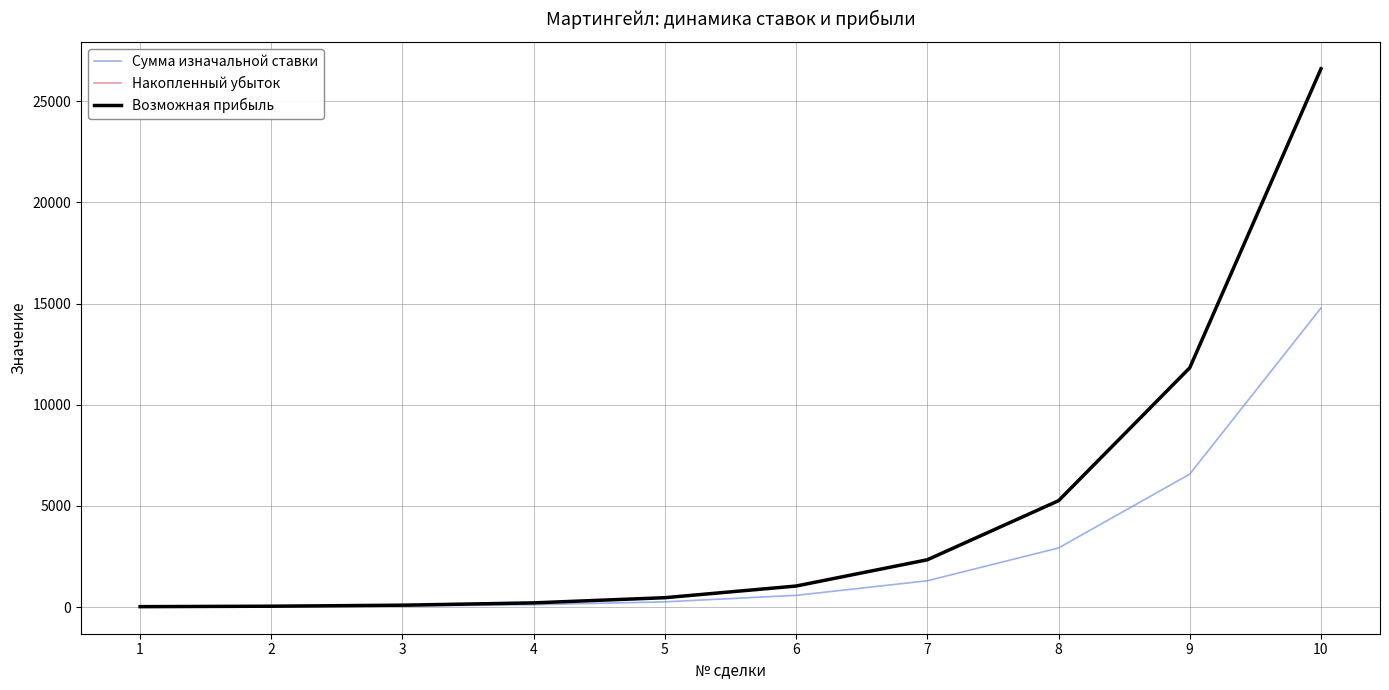

What is the total value across all series at 6?

2644.6